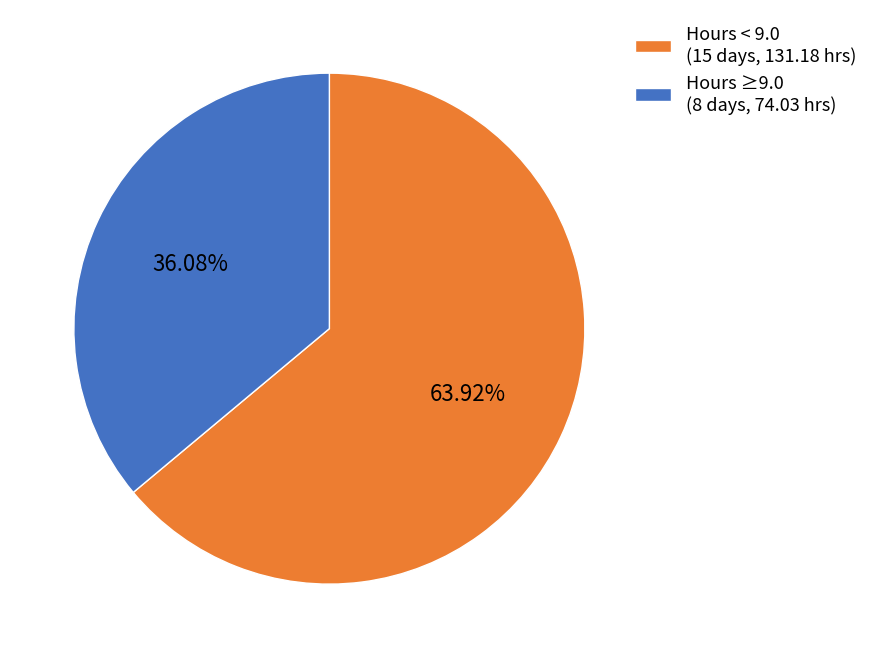

Between Hours < 9.0 (15 days, 131.18 hrs) and Hours ≥9.0 (8 days, 74.03 hrs), which is larger?

Hours < 9.0 (15 days, 131.18 hrs)